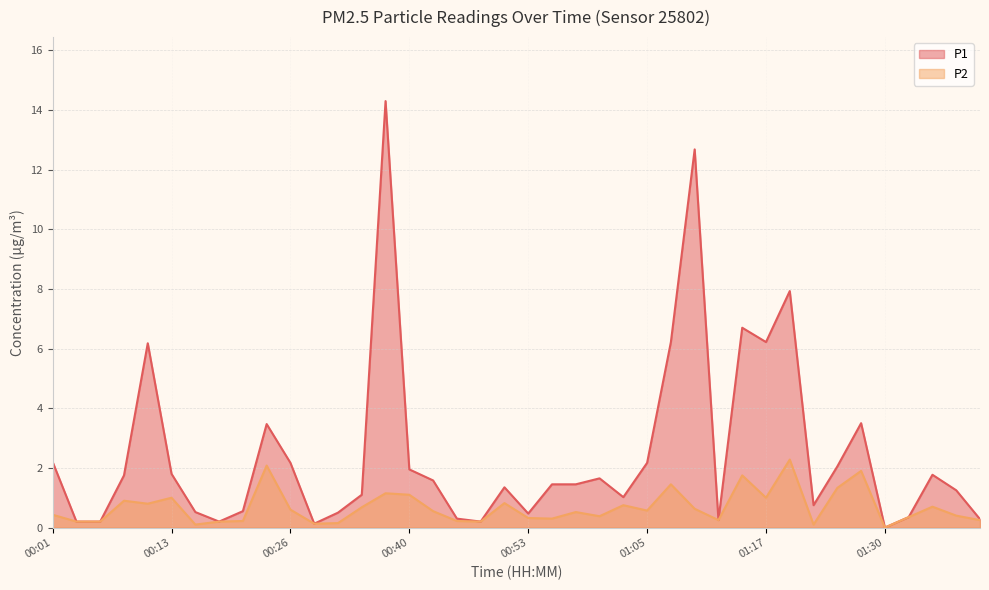

What position from the right is 00:43?

24